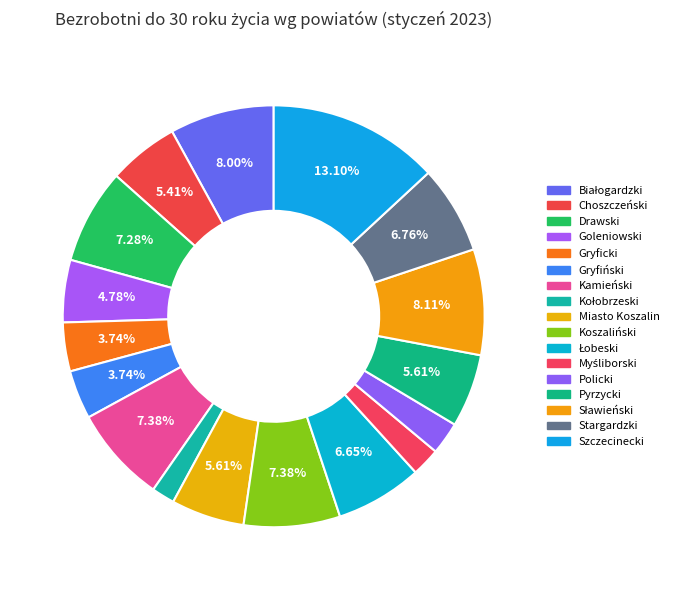

How many slices are in this pie chart?

17